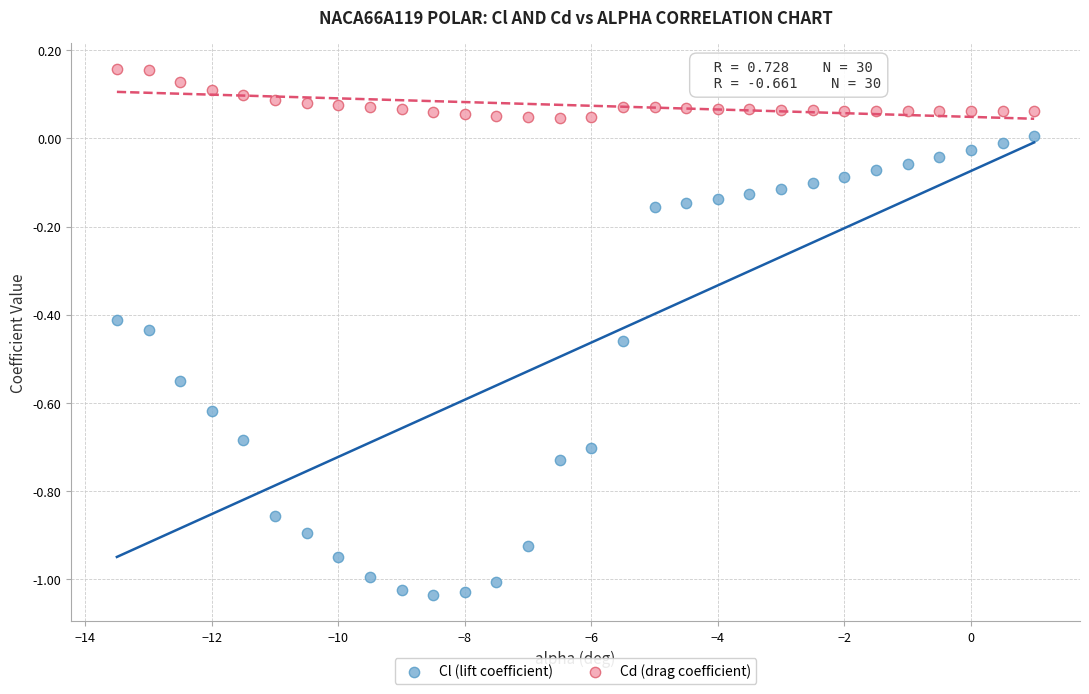

Across all data points, what is the range of Y values (max minus min)?

1.2